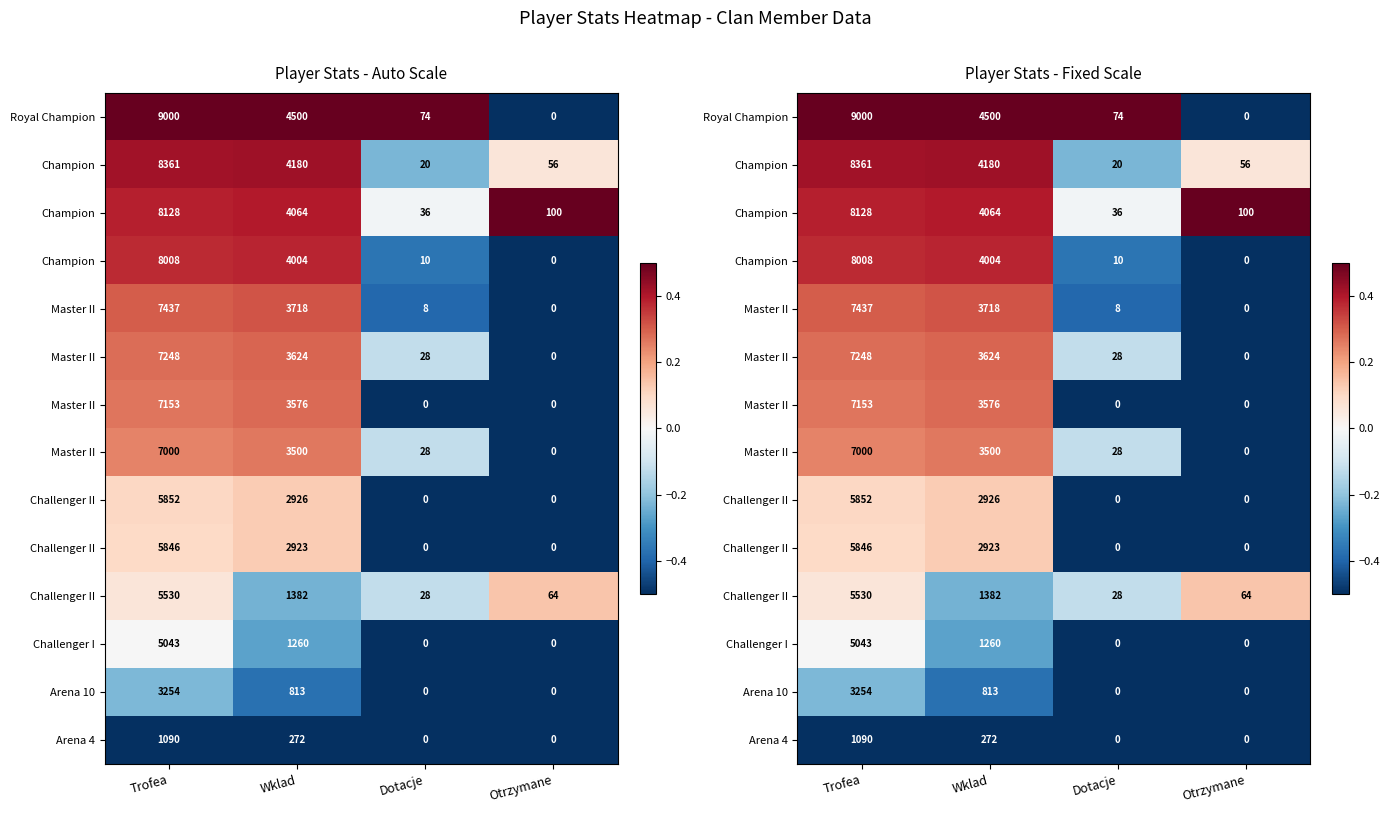

At which category does the chart reach its minimum across all series?

Otrzymane